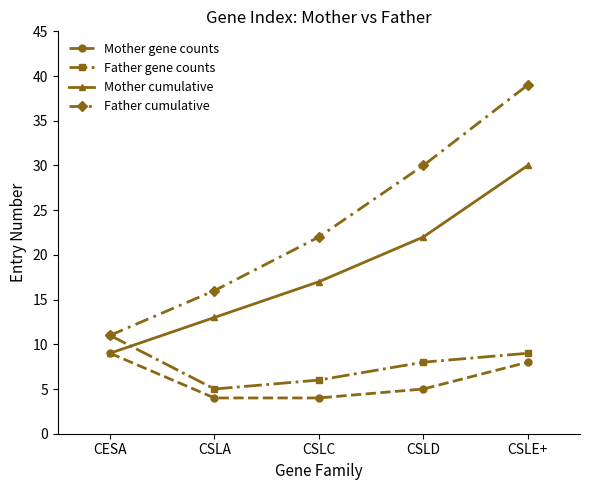

List the labels in order of Mother cumulative value, largest first.

CSLE+, CSLD, CSLC, CSLA, CESA